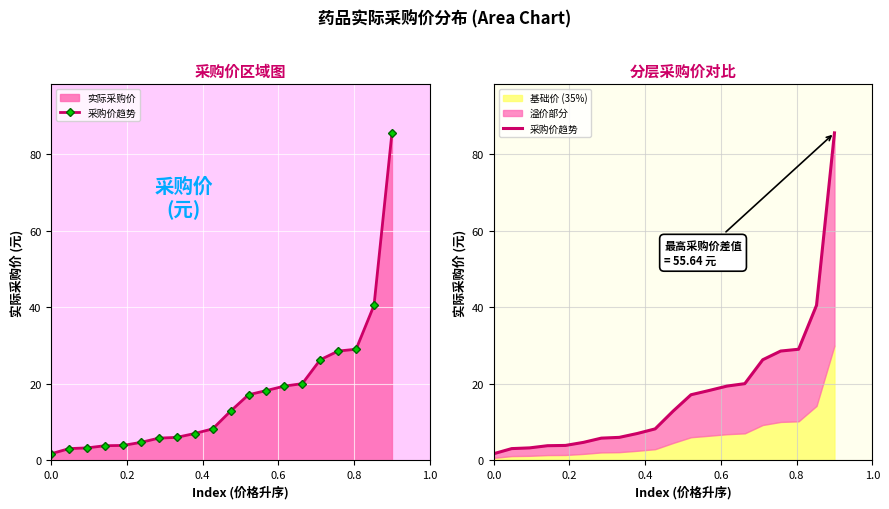

How many data points are less than 12?

10